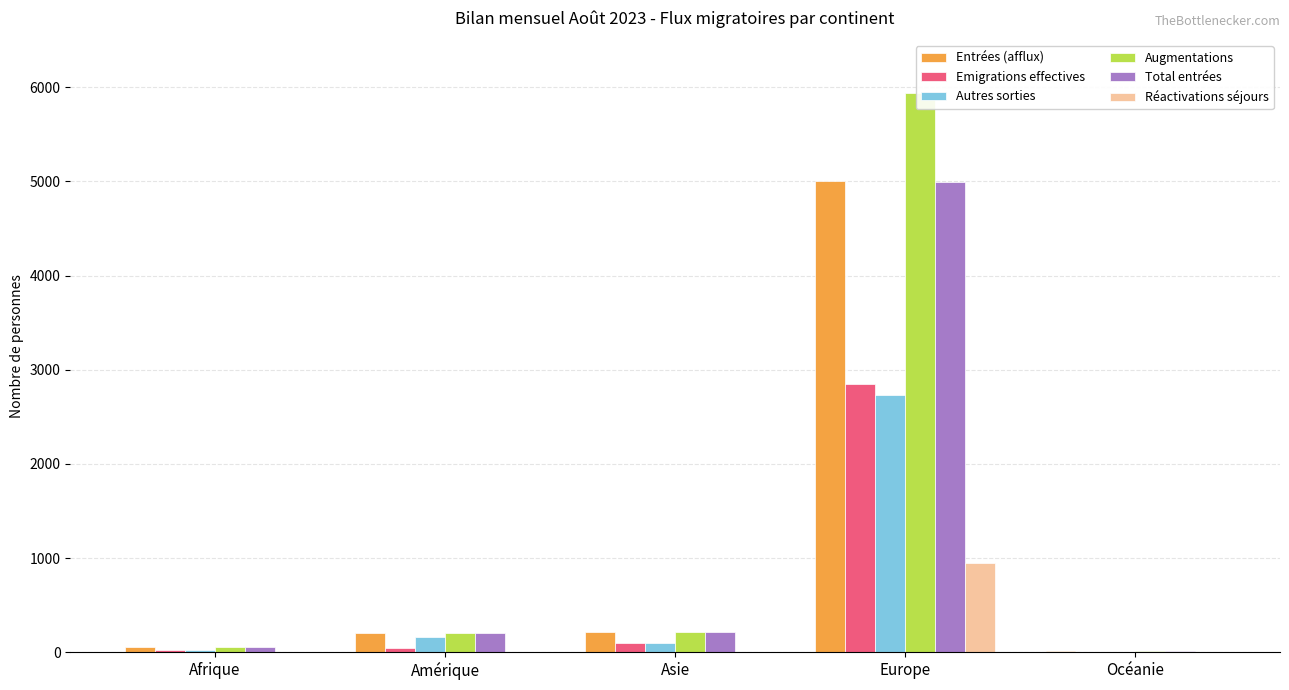

What is the label of the 5th bar from the left?

Océanie